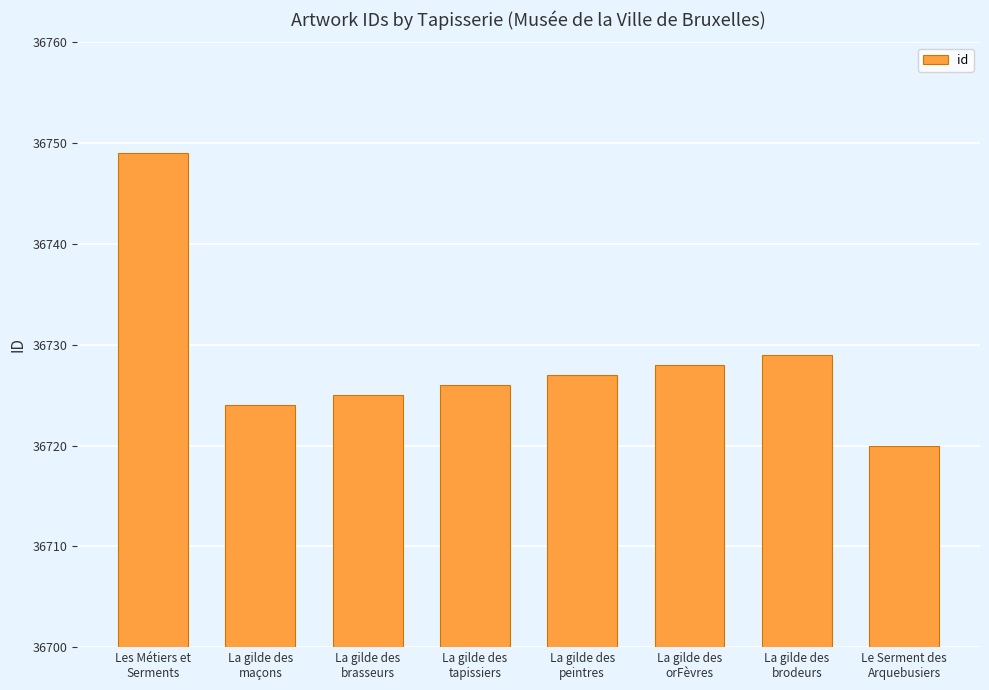

What is the difference between the maximum and second lowest values?

25